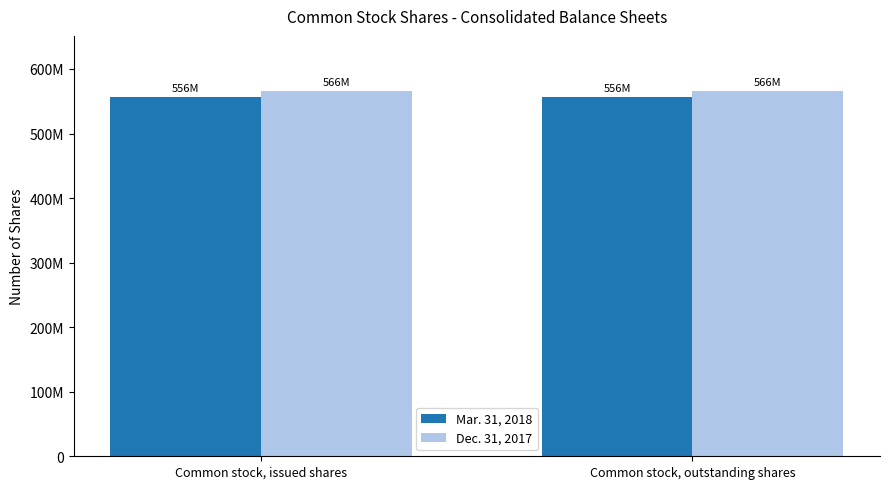

At which category is the sum across all series the highest?

Common stock, issued shares